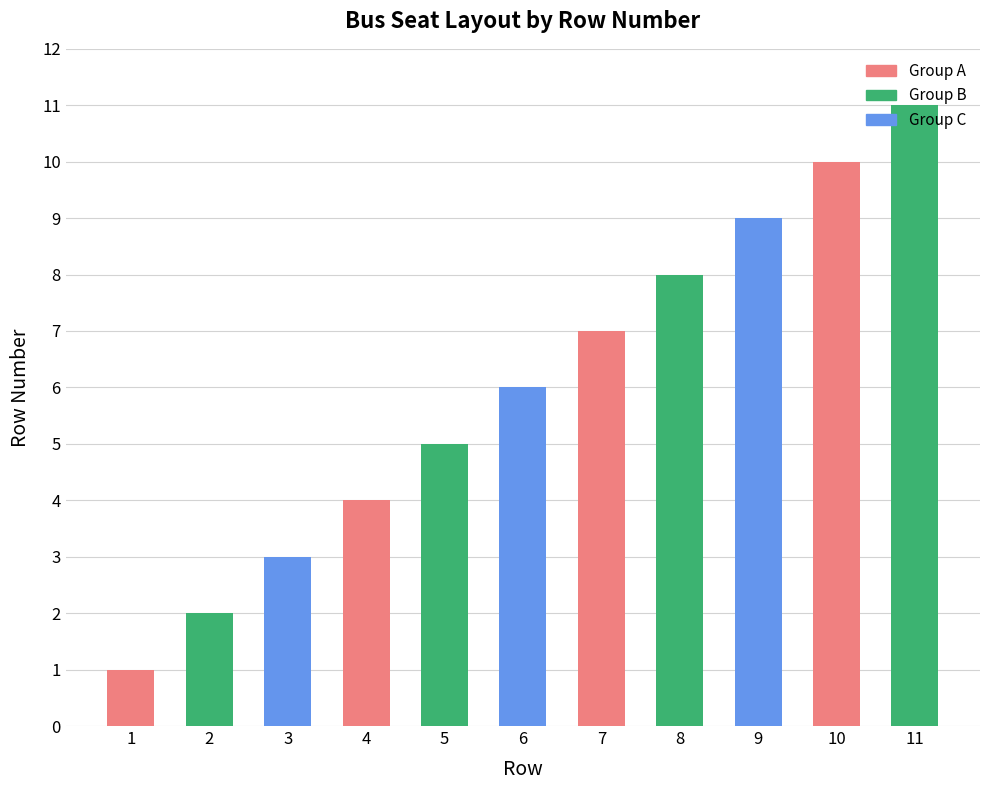

What is the difference between the values at 5 and 4?

1